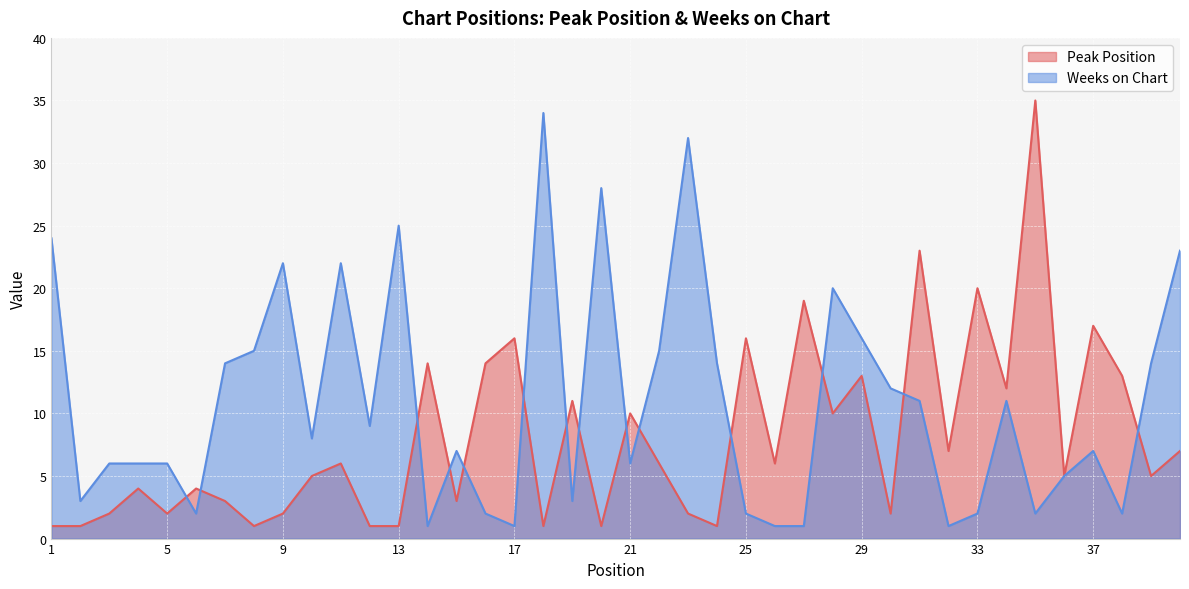

In Weeks on Chart, how many points are lower than both neighbors (excluding endpoints)?

11